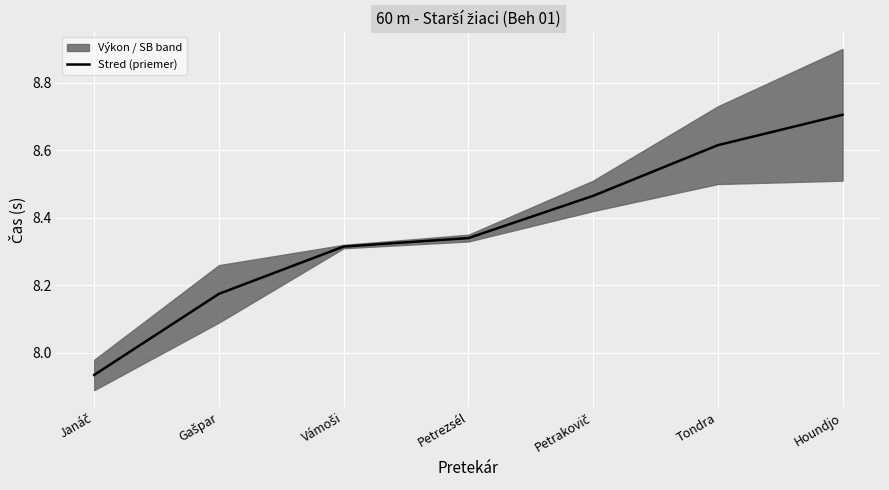

Which category has the highest value across all series?

Houndjo